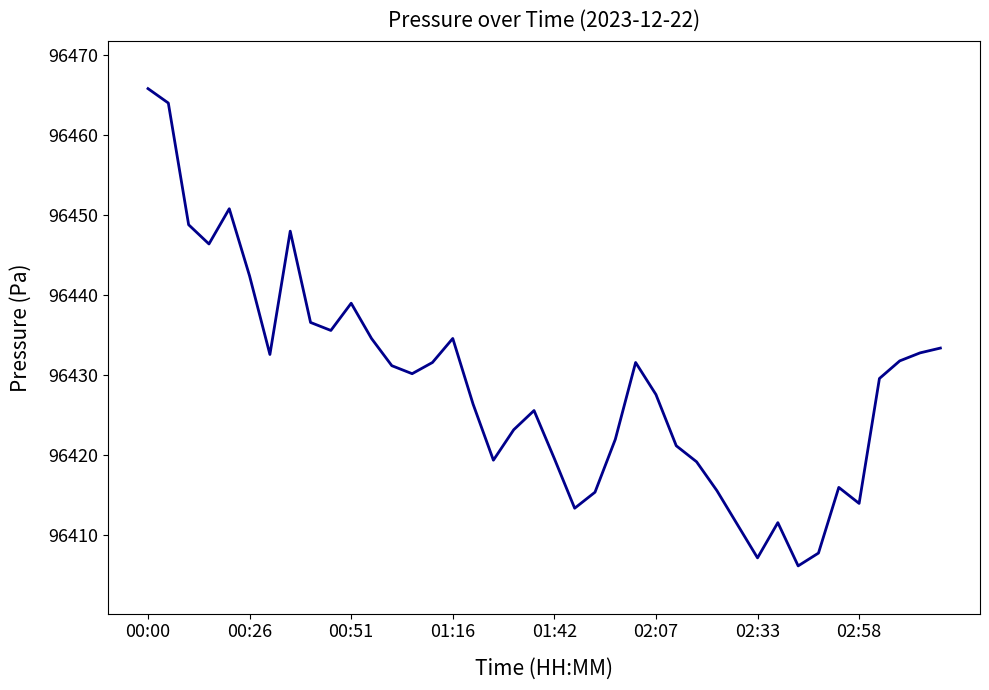

What is the difference between the maximum and minimum values?

59.6